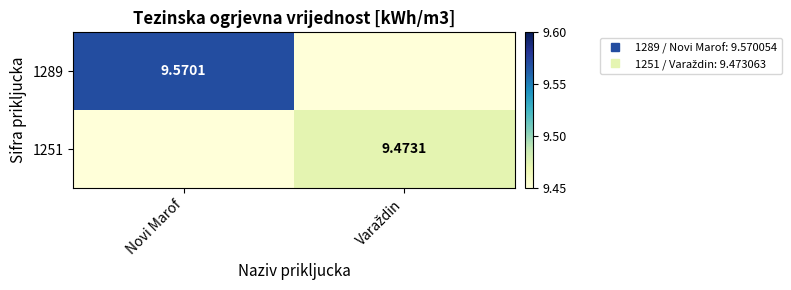

Is it true that 1289 equals 3.7 at Novi Marof?

False